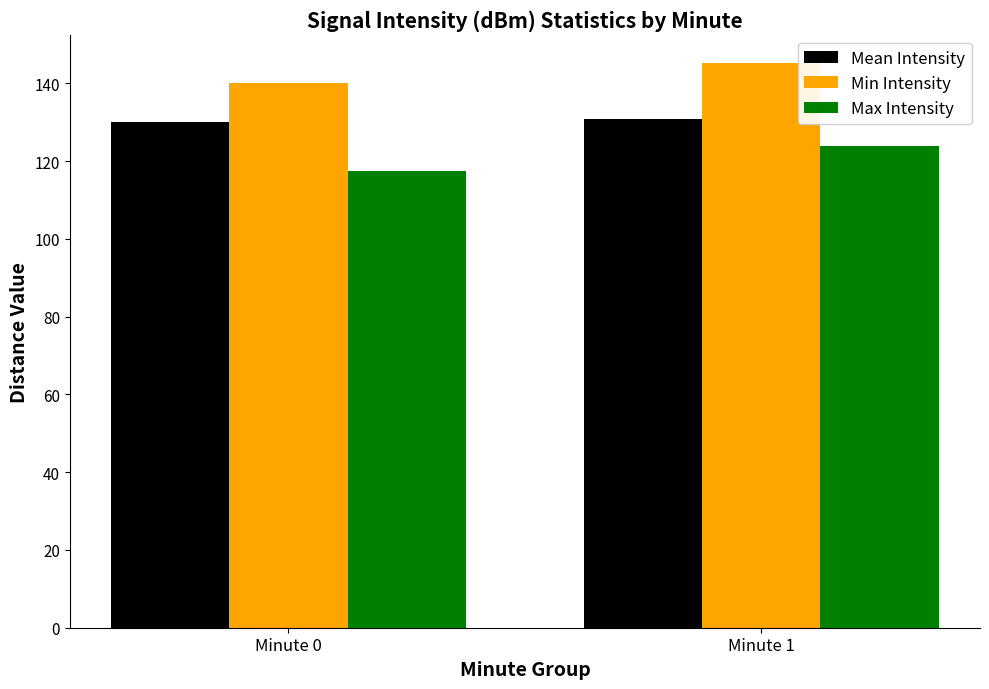

Rank the series by their average value, from lowest to highest.

Max Intensity, Mean Intensity, Min Intensity